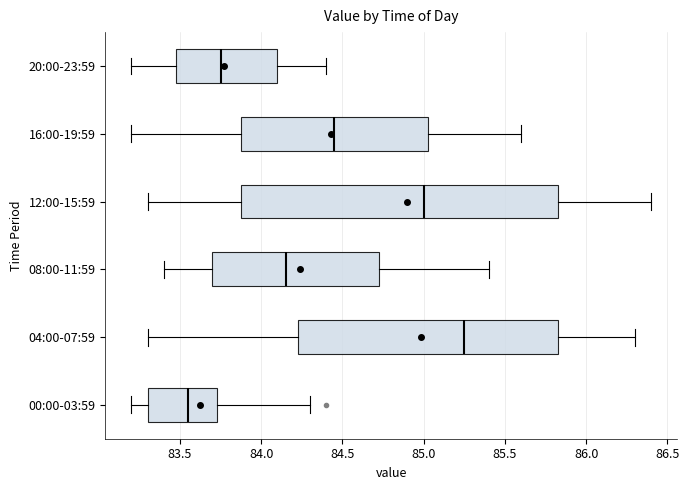

Reading bottom to top, transcribe this box plot: for each box, give where its median line is, the range the box spans, and where its two whiskers end, as read against the x-axis. The values are not printed on the chart, so give them approximately, as read against the axis.

00:00-03:59: median 83.55, box 83.30 to 83.75, whiskers 83.20 to 84.30
04:00-07:59: median 85.25, box 84.25 to 85.85, whiskers 83.30 to 86.30
08:00-11:59: median 84.15, box 83.70 to 84.75, whiskers 83.40 to 85.40
12:00-15:59: median 85.00, box 83.90 to 85.85, whiskers 83.30 to 86.40
16:00-19:59: median 84.45, box 83.90 to 85.05, whiskers 83.20 to 85.60
20:00-23:59: median 83.75, box 83.50 to 84.10, whiskers 83.20 to 84.40